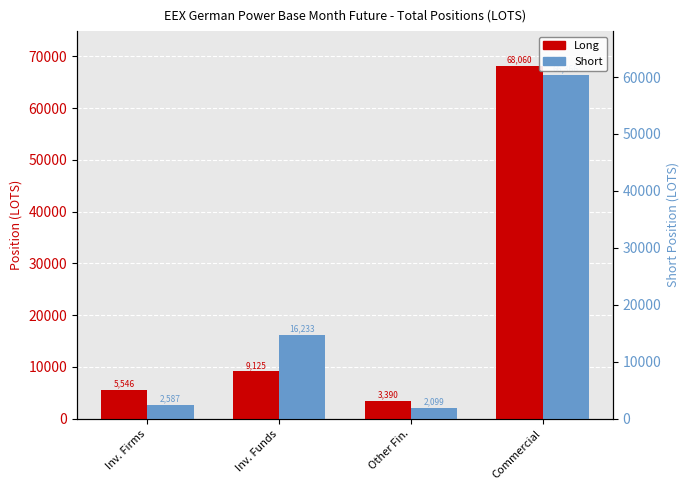

What is the label of the 2nd bar from the right?

Other Fin.